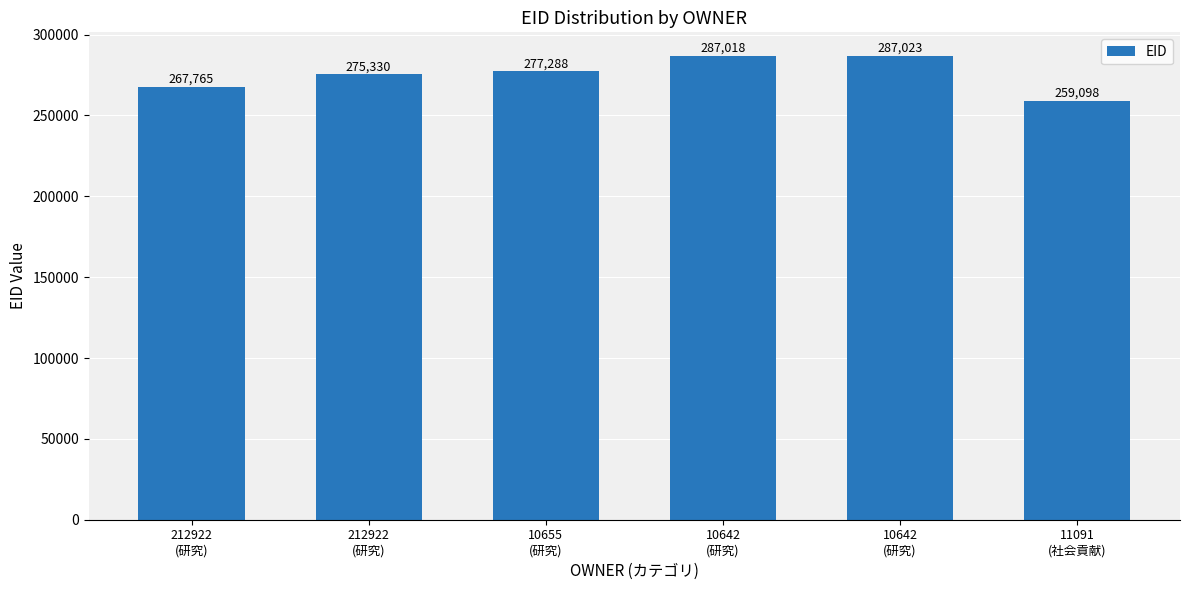

Rank the categories by value from lowest to highest.

11091
(社会貢献), 212922
(研究), 212922
(研究), 10655
(研究), 10642
(研究), 10642
(研究)